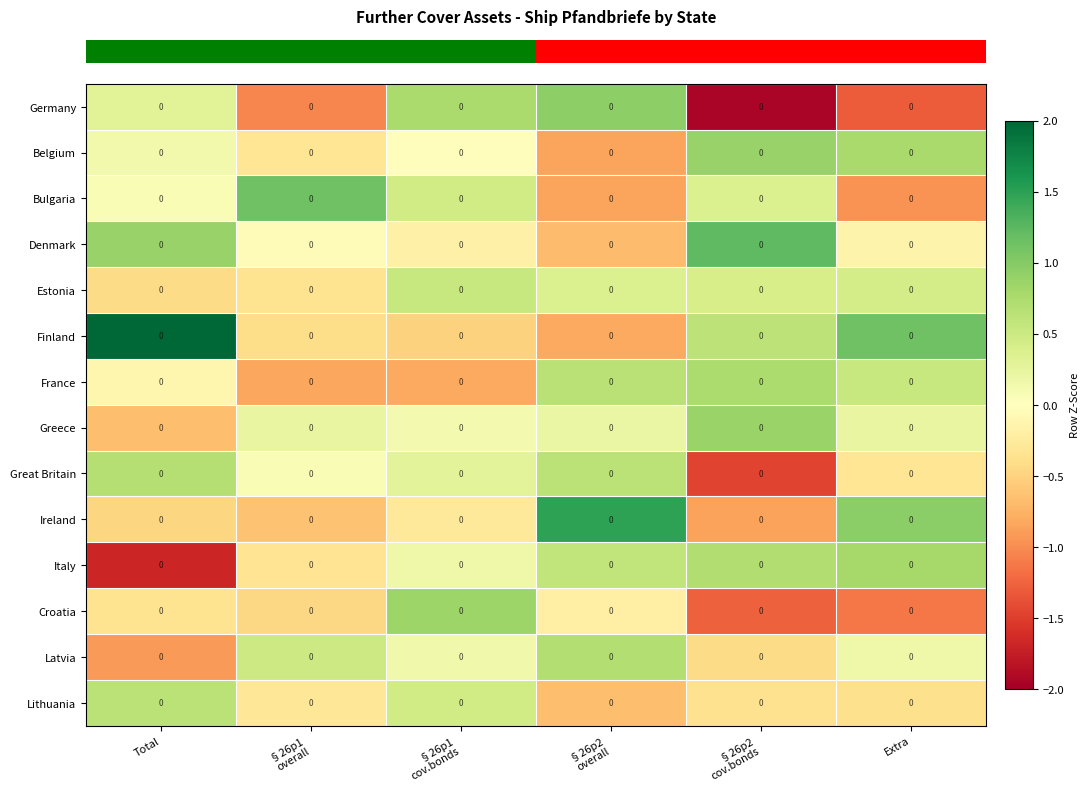

What is the total value across all series at §26p1
overall?

-2.8